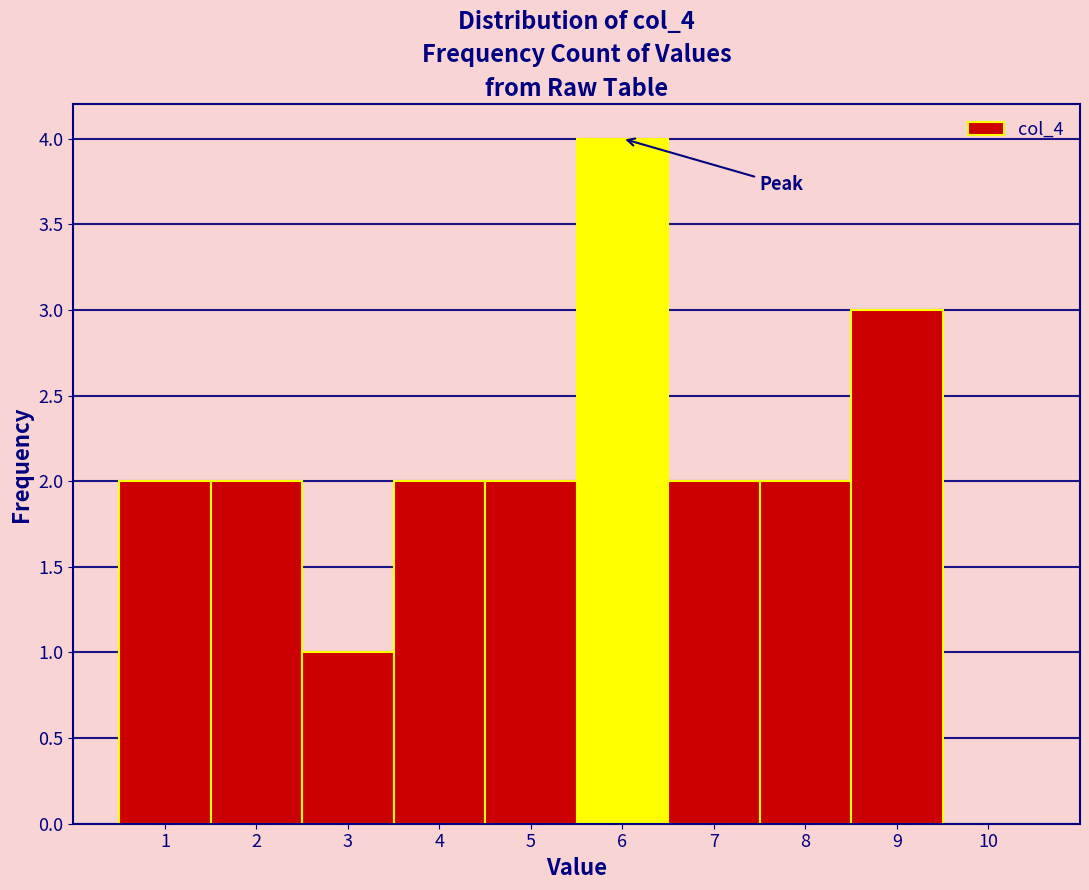

Which range on the x-axis has the tallest bar?

5.5 to 6.5